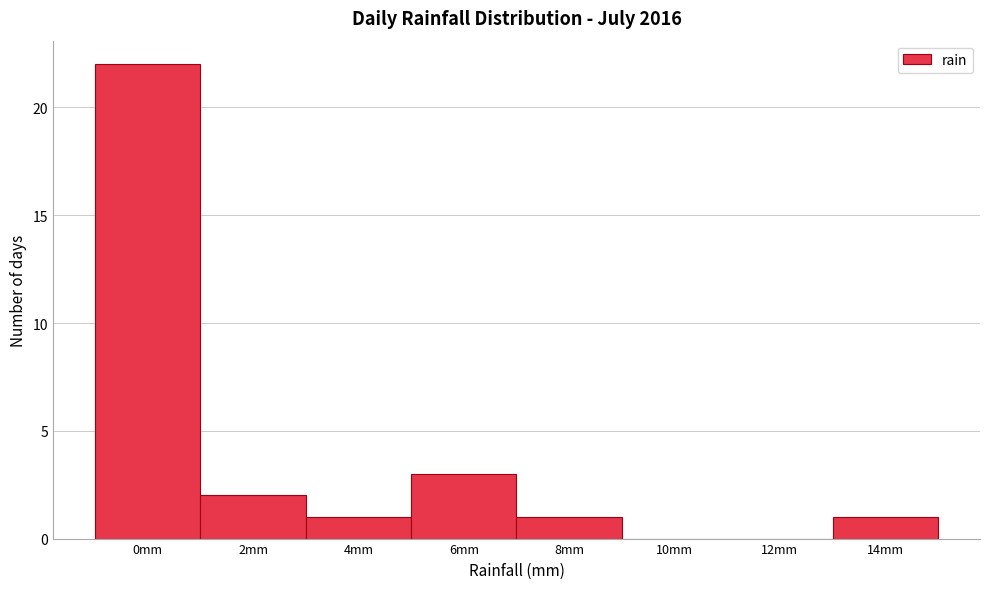

Reading left to right, transcribe all the data shown in this chart.

0mm=22	2mm=2	4mm=1	6mm=3	8mm=1	10mm=0	12mm=0	14mm=1